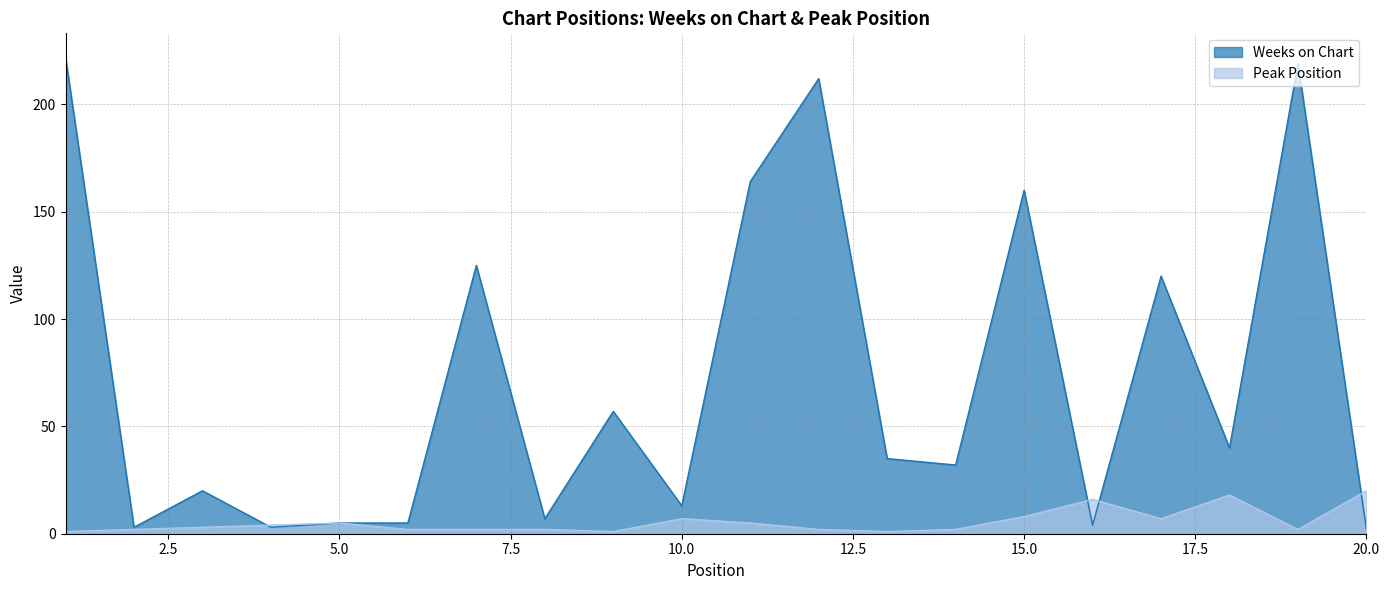

Rank the series by their maximum value, from lowest to highest.

Peak Position, Weeks on Chart